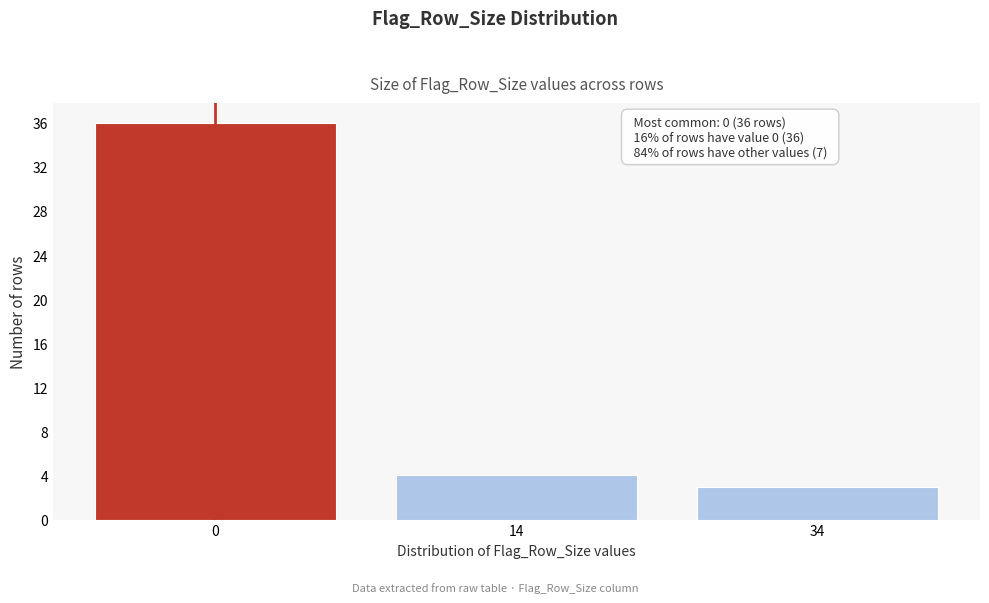

Reading left to right, extract all data points from this chart.

0=36	14=4	34=3